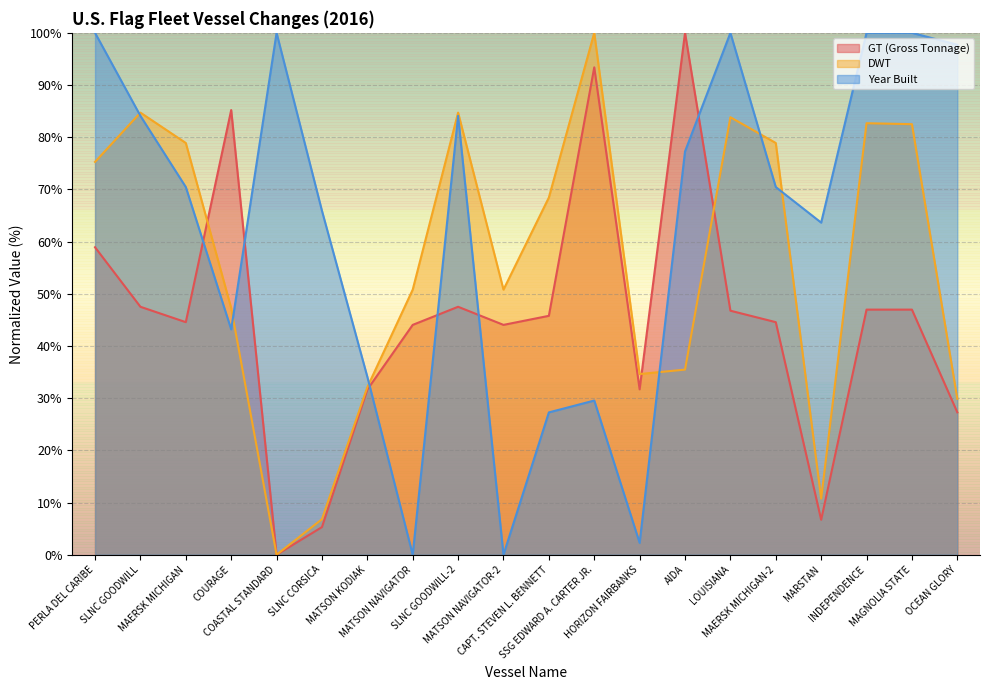

Where do Year Built and GT (Gross Tonnage) first cross each other?

MAERSK MICHIGAN and COURAGE